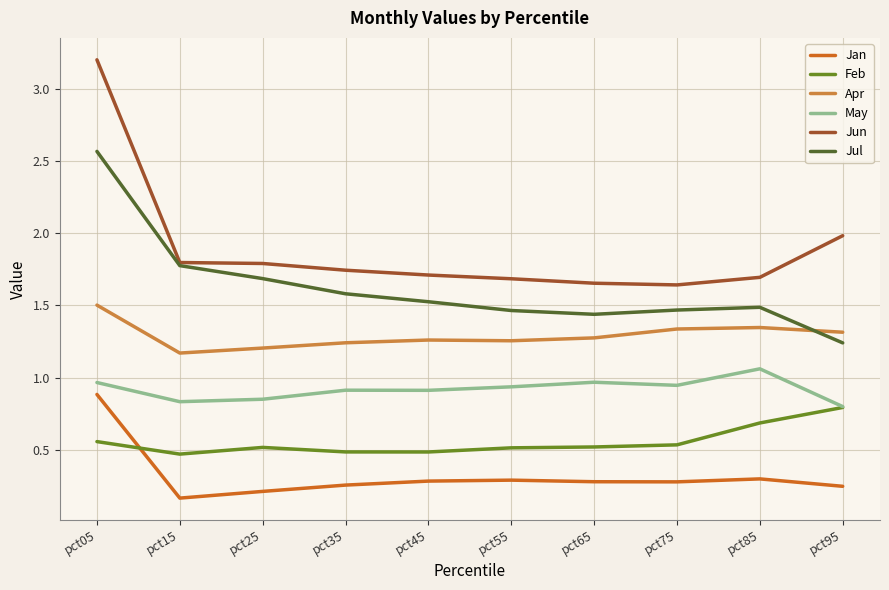

True or false: Apr and Jun intersect in this chart.

False